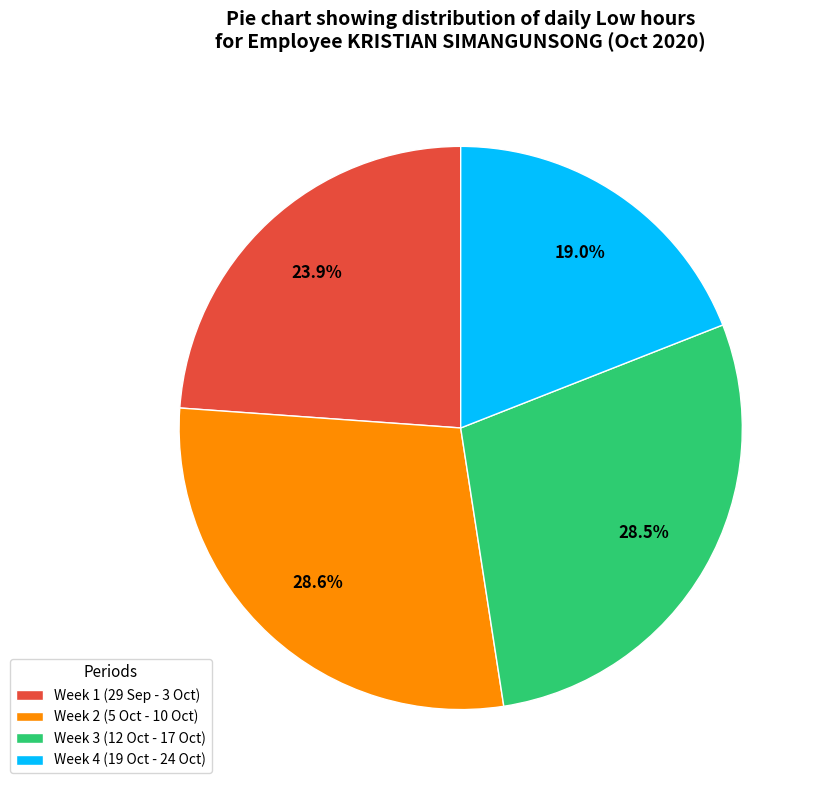

Is there a majority slice in this chart?

No